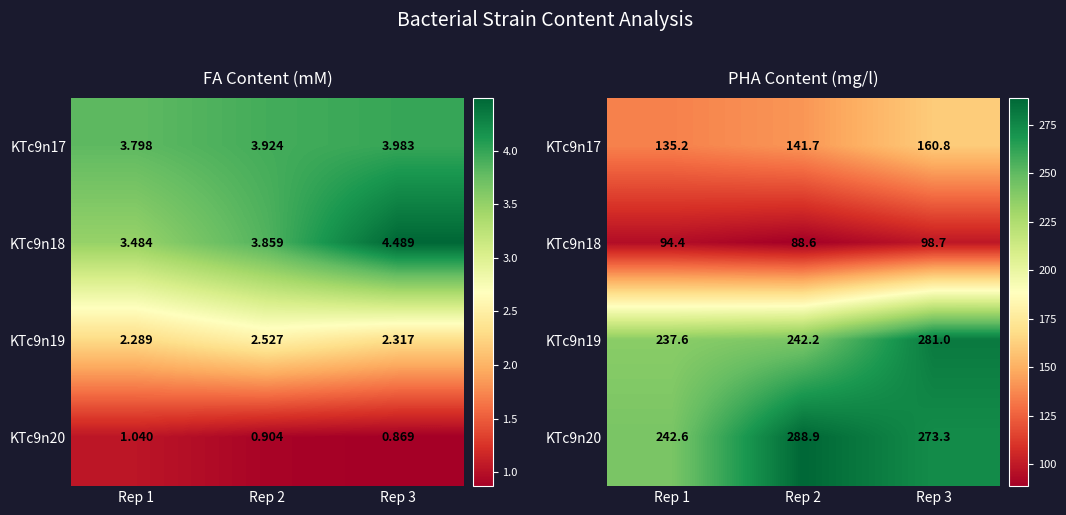

True or false: KTc9n19 has a value of 430.6 at Rep 2.

False